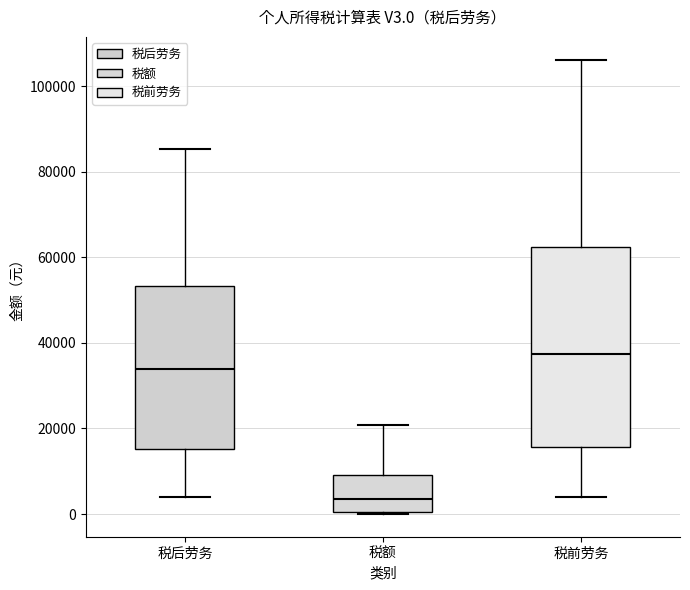

Reading left to right, transcribe this box plot: for each box, give where its median line is, the range the box spans, and where its two whiskers end, as read against the y-axis. The values are not printed on the chart, so give them approximately, as read against the axis.

税后劳务: median 34000, box 16000 to 54000, whiskers 4000 to 86000
税额: median 4000, box 0 to 10000, whiskers 0 to 20000
税前劳务: median 38000, box 16000 to 62000, whiskers 4000 to 106000